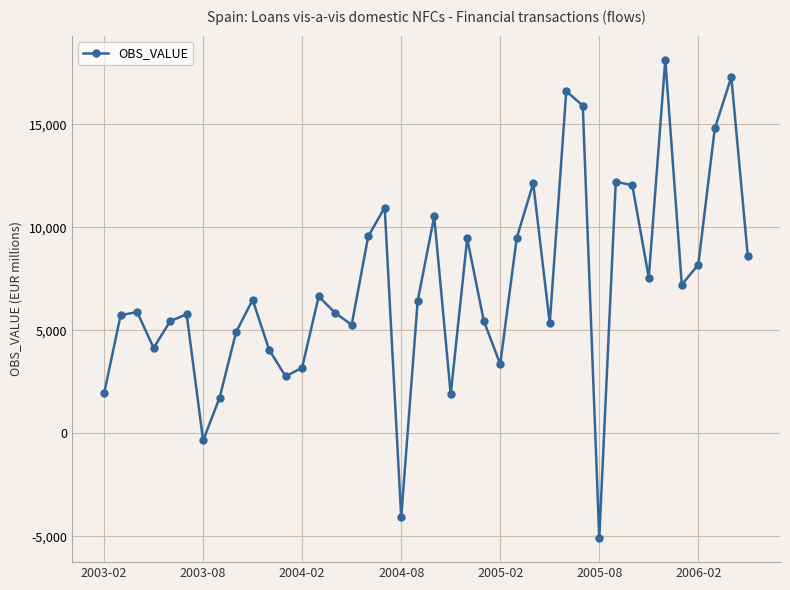

What is the value of the 31st point from the left?

-5085.1